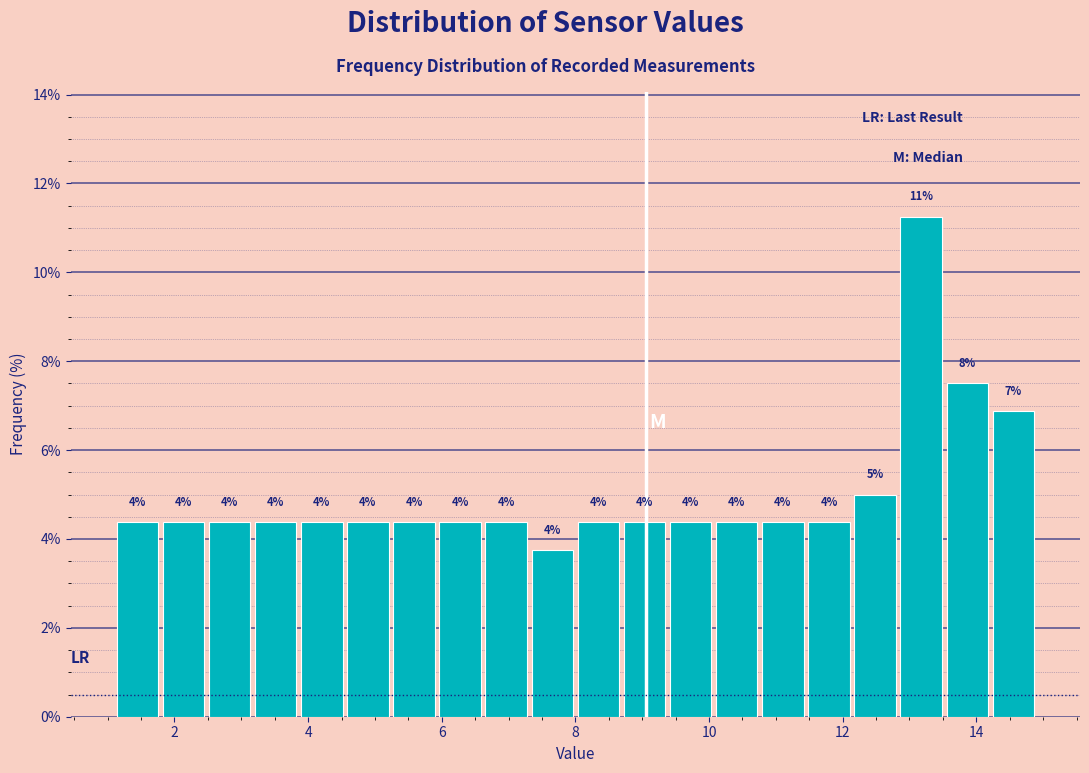

Around what value on the x-axis is the tallest bar? Give the approximate position of its centre, as read against the axis.

13.2